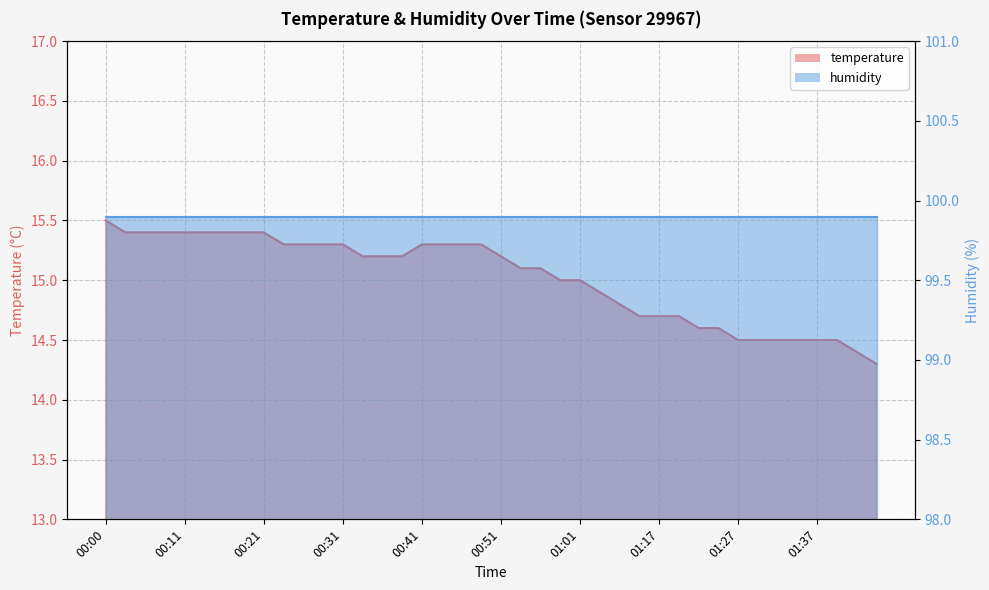

Approximately how many times larger is the value at 00:28 compared to 00:43?

1.0